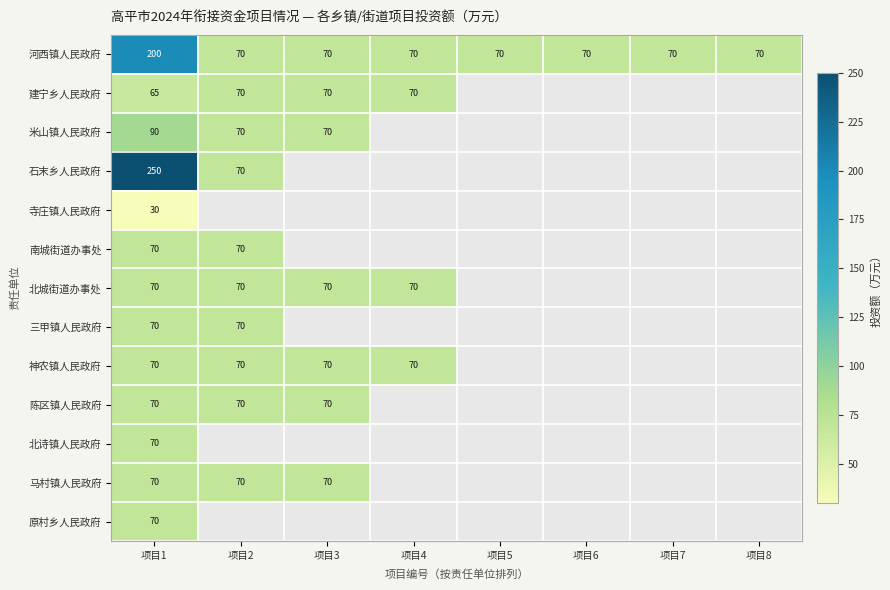

The value of 米山镇人民政府 at 项目3 is 70. True or false?

True